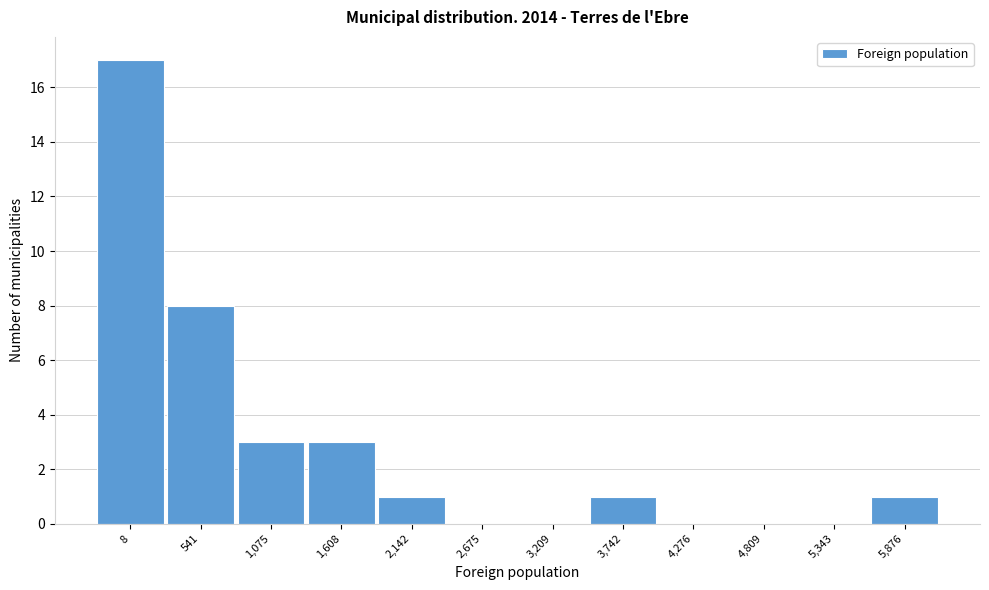

Reading left to right, list all the values displayed in this chart.

8=17	541=8	1,075=3	1,608=3	2,142=1	2,675=0	3,209=0	3,742=1	4,276=0	4,809=0	5,343=0	5,876=1